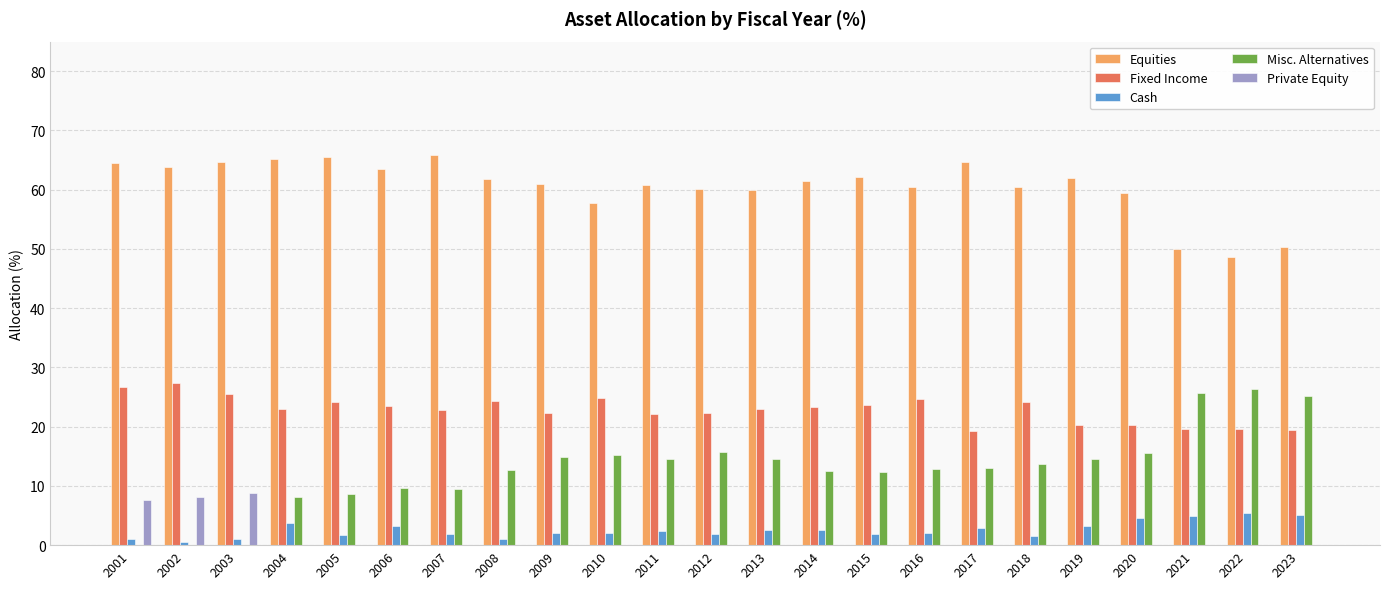

How many distinct data groups are displayed?

5